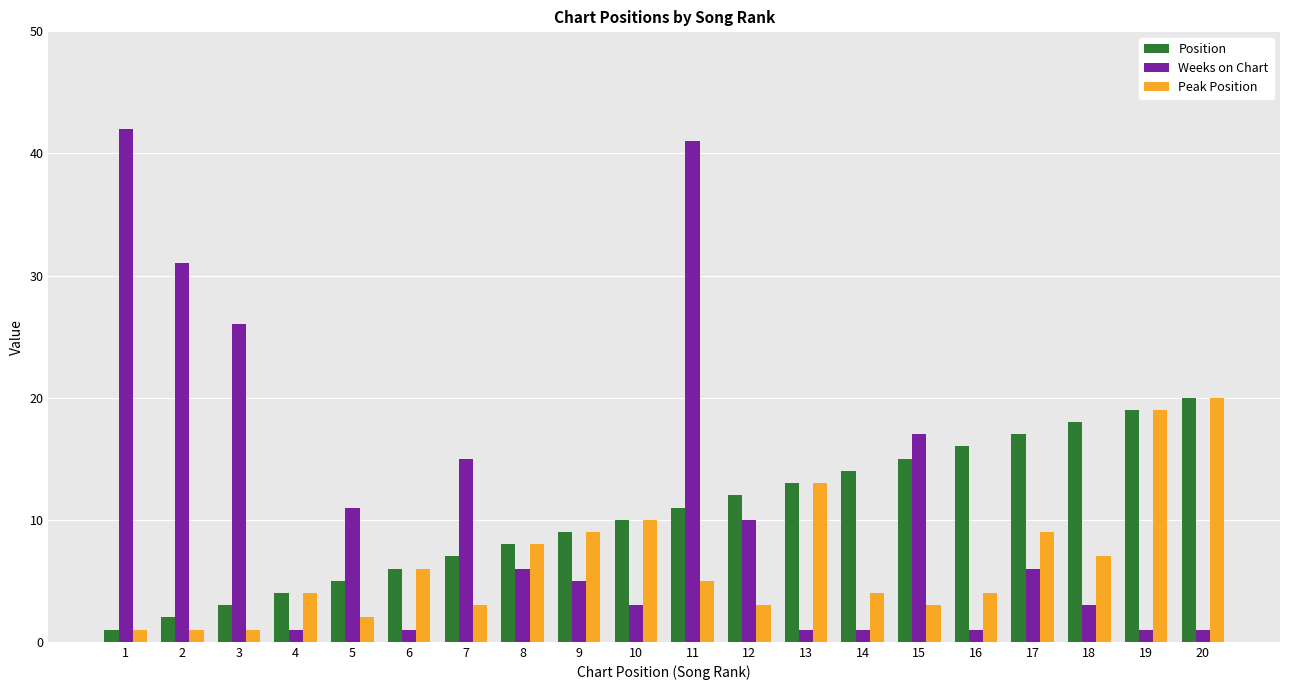

Which series has the largest total across all categories?

Weeks on Chart